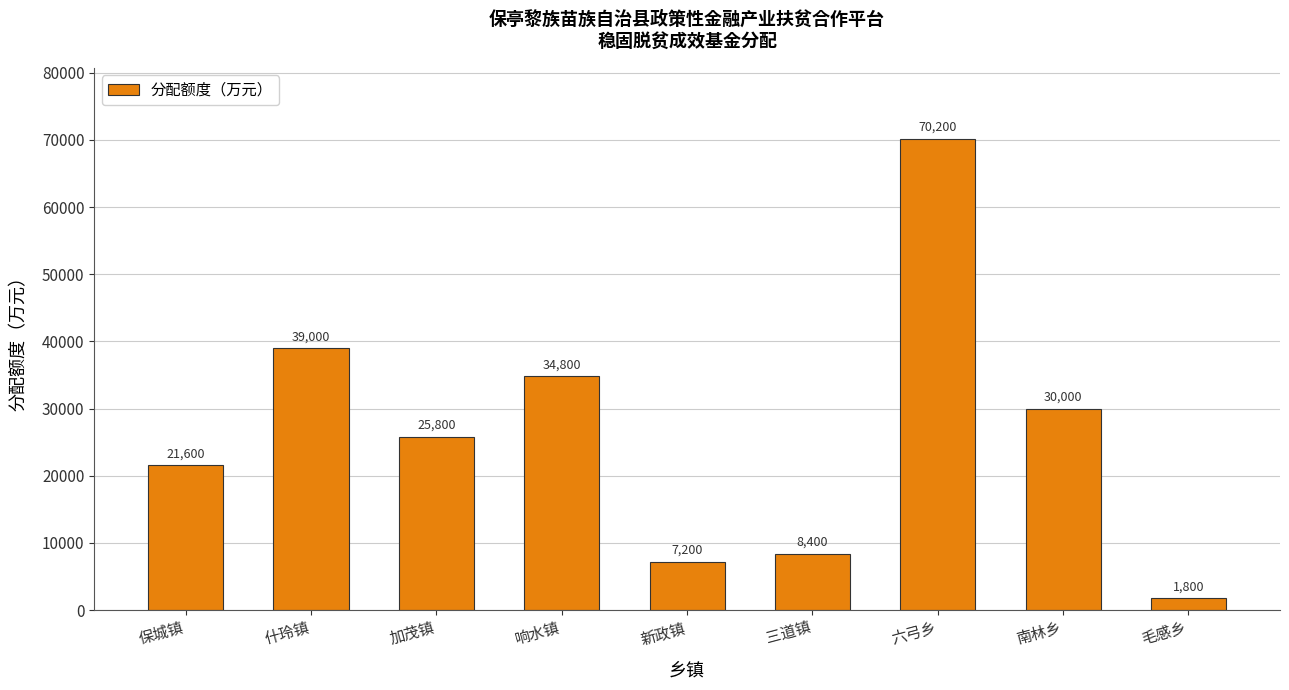

What is the sum of the values at 什玲镇 and 新政镇?

46200